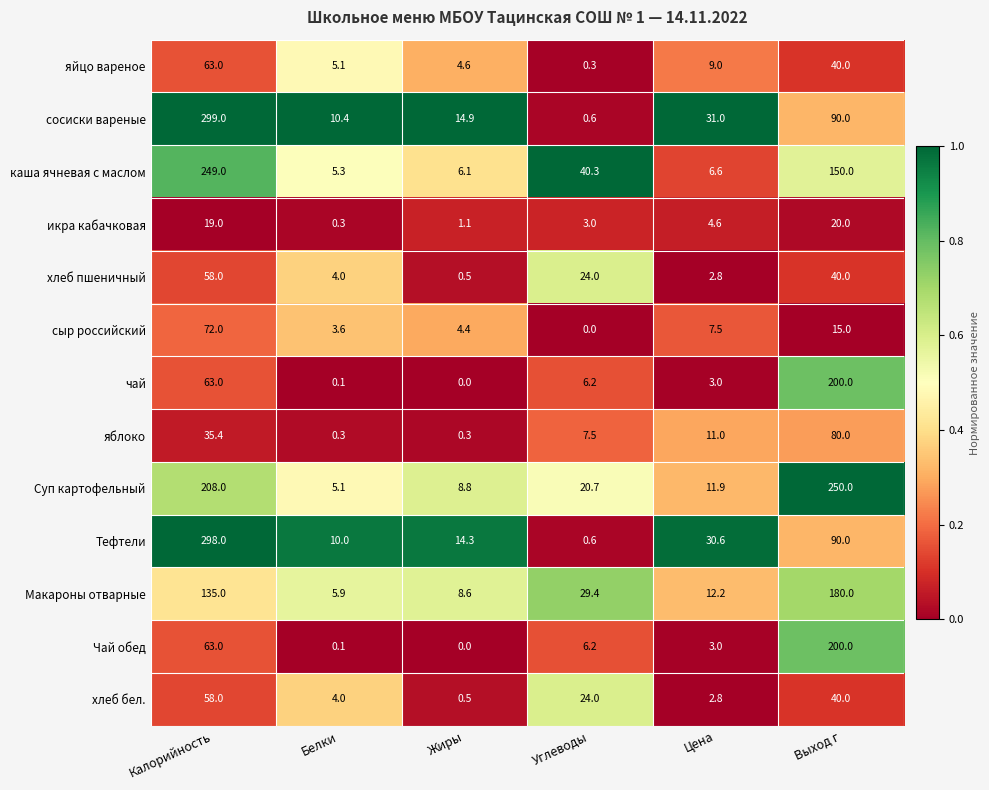

Which series changed the most between Белки and Углеводы?

каша ячневая с маслом